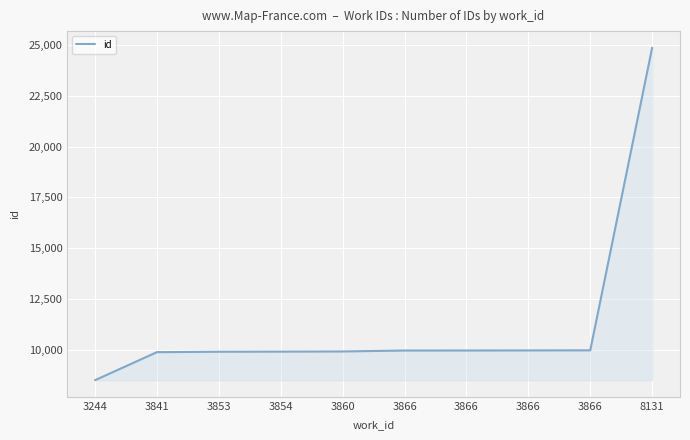

How many lines are shown in the chart?

1